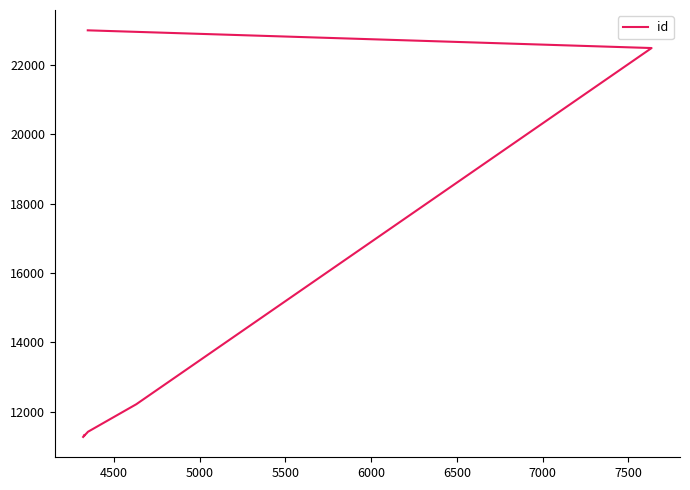

What is the label of the 9th point from the right?

4500